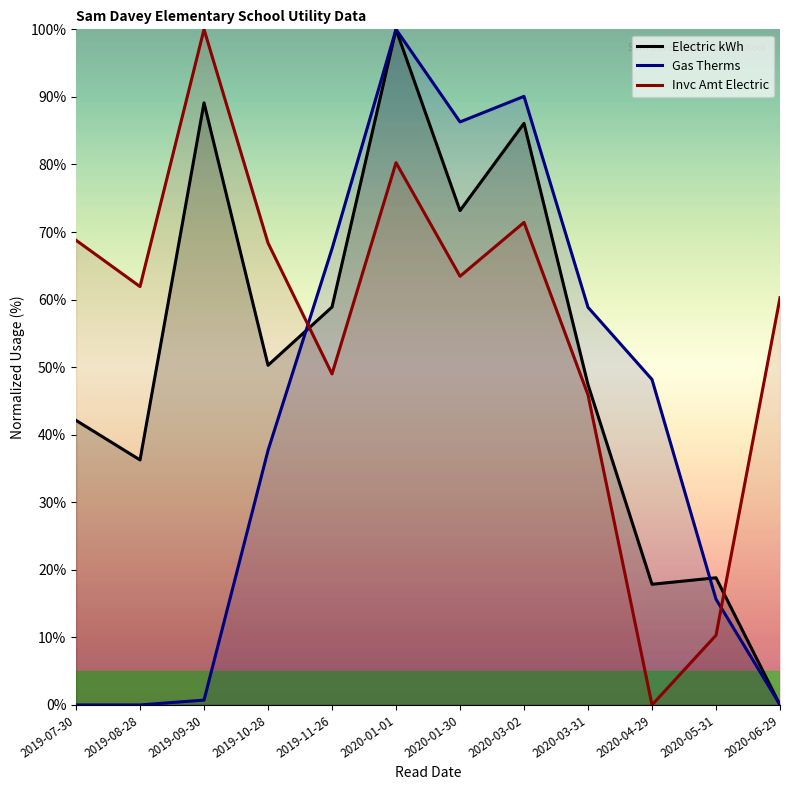

At which category does the chart reach its minimum across all series?

2020-06-29